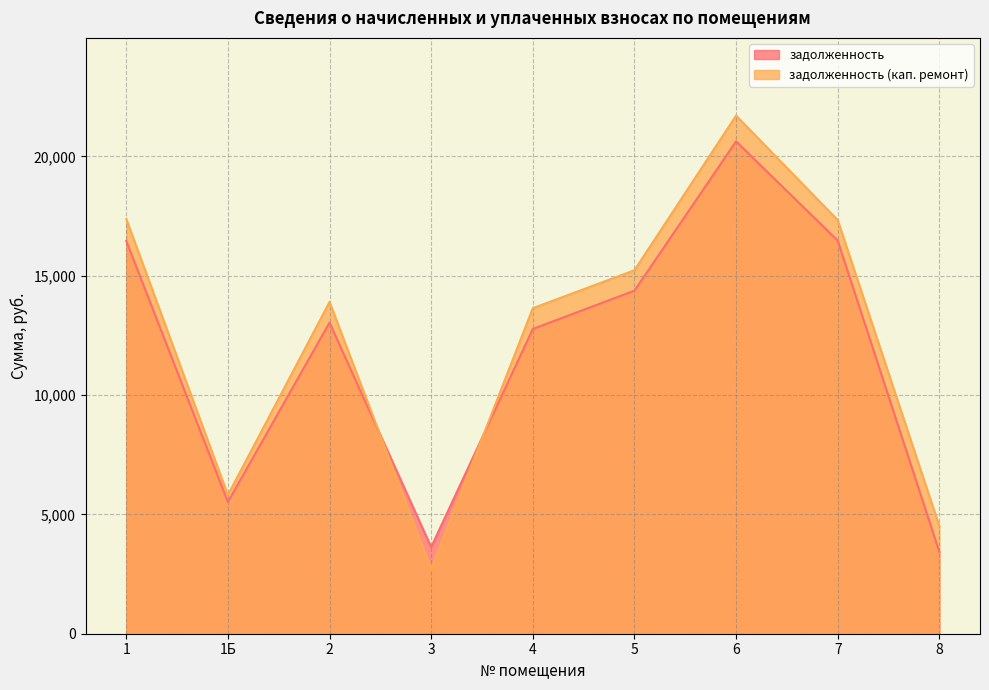

Count the number of data series in this chart.

2